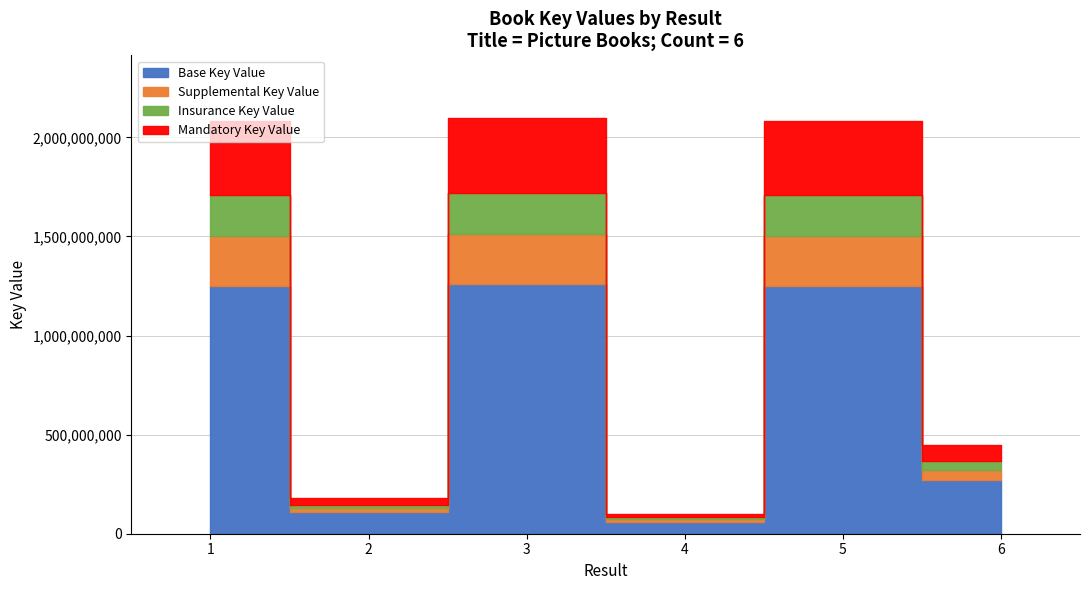

Does the chart display data point markers on the line(s)?

No